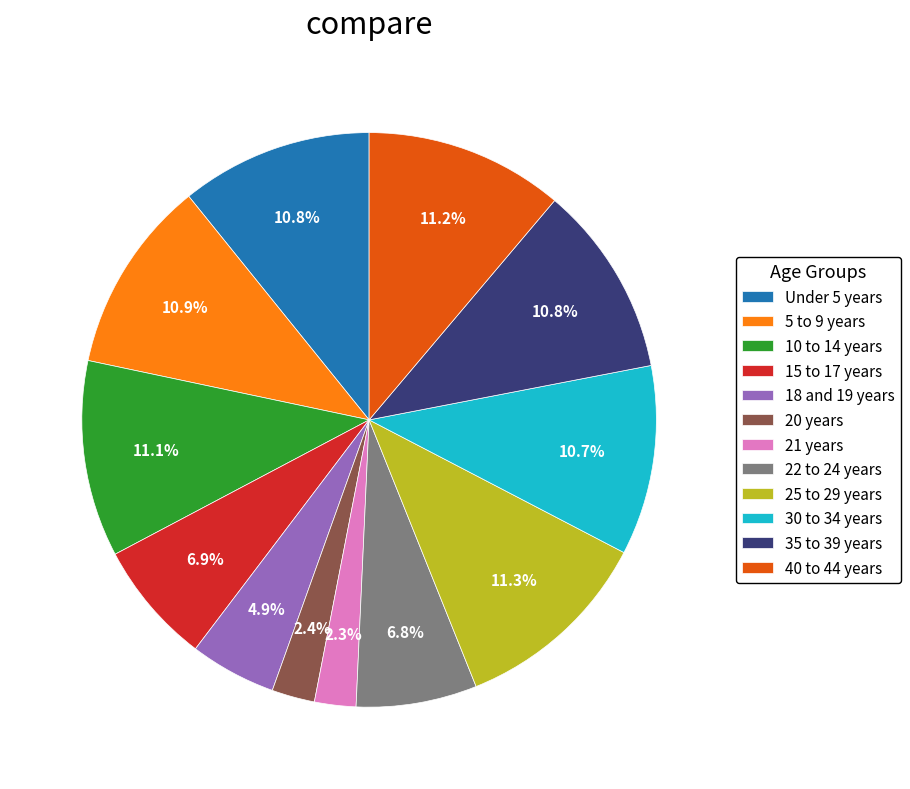

Count the number of slices in the pie.

12